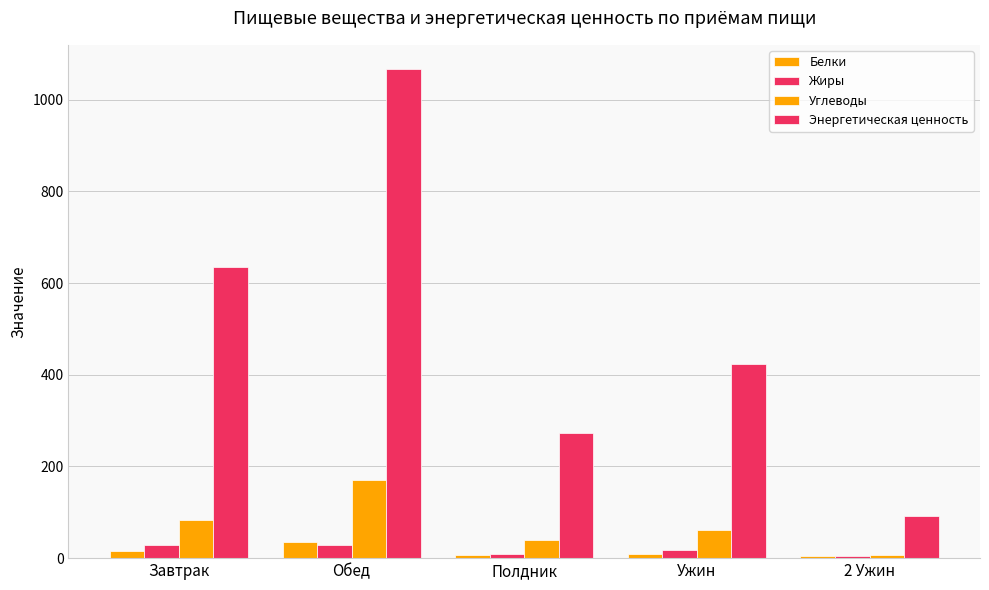

At which category is the sum across all series the highest?

Обед